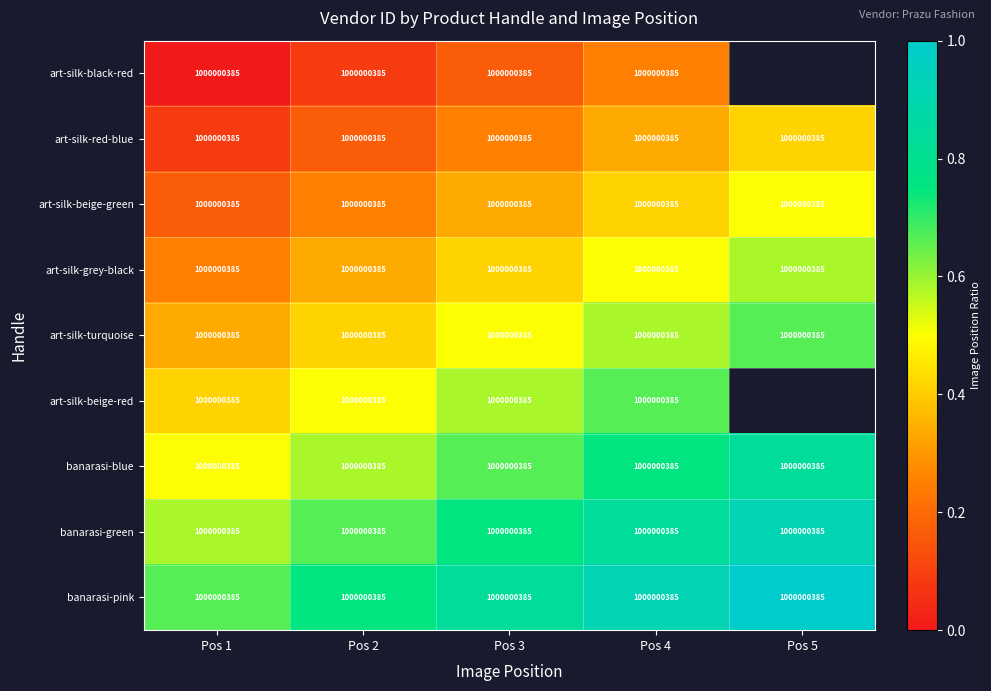

At which category is the sum across all series the highest?

Pos 4